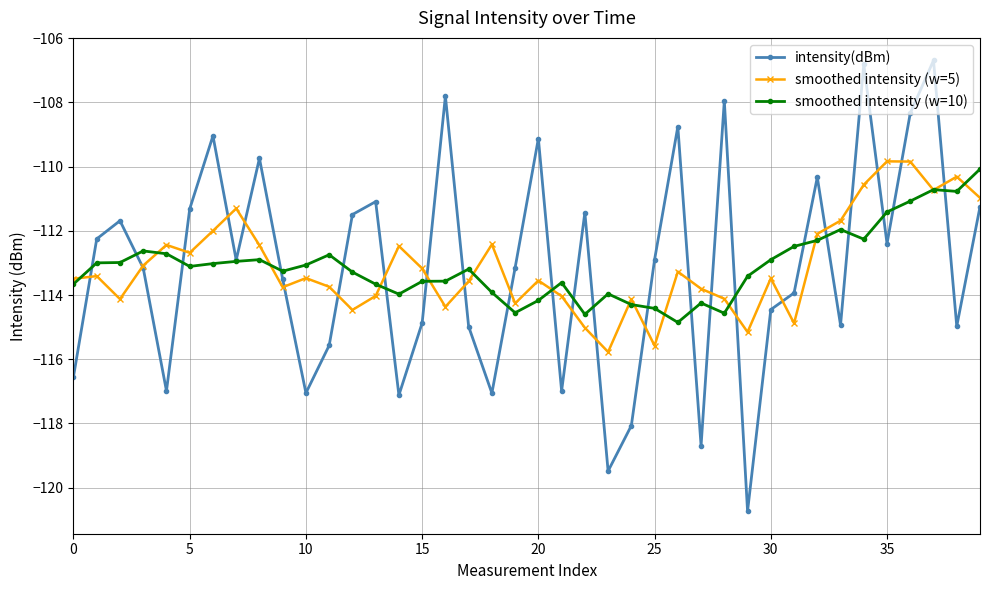

What is the smallest value displayed?

-120.7